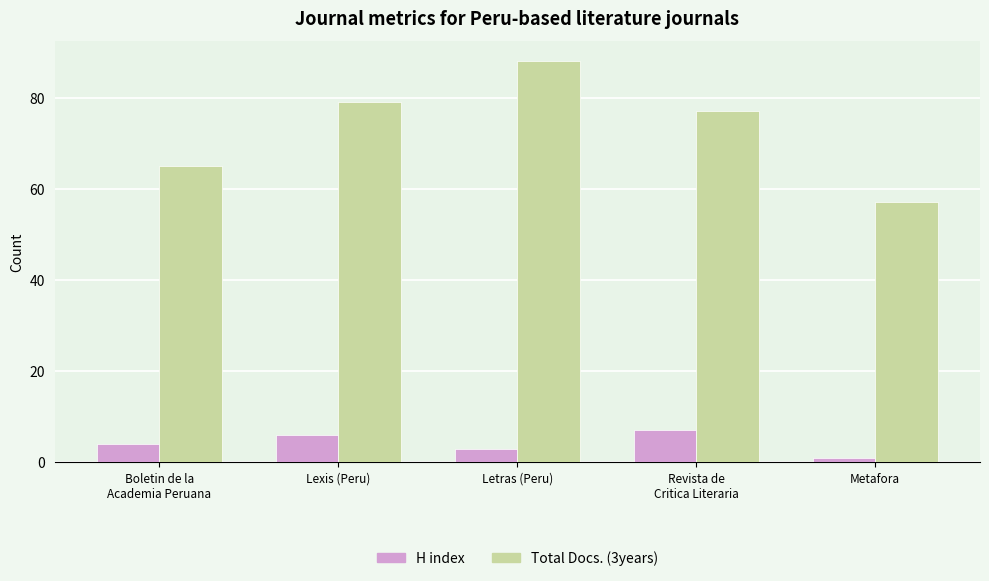

At how many categories does at least one series exceed 87?

1